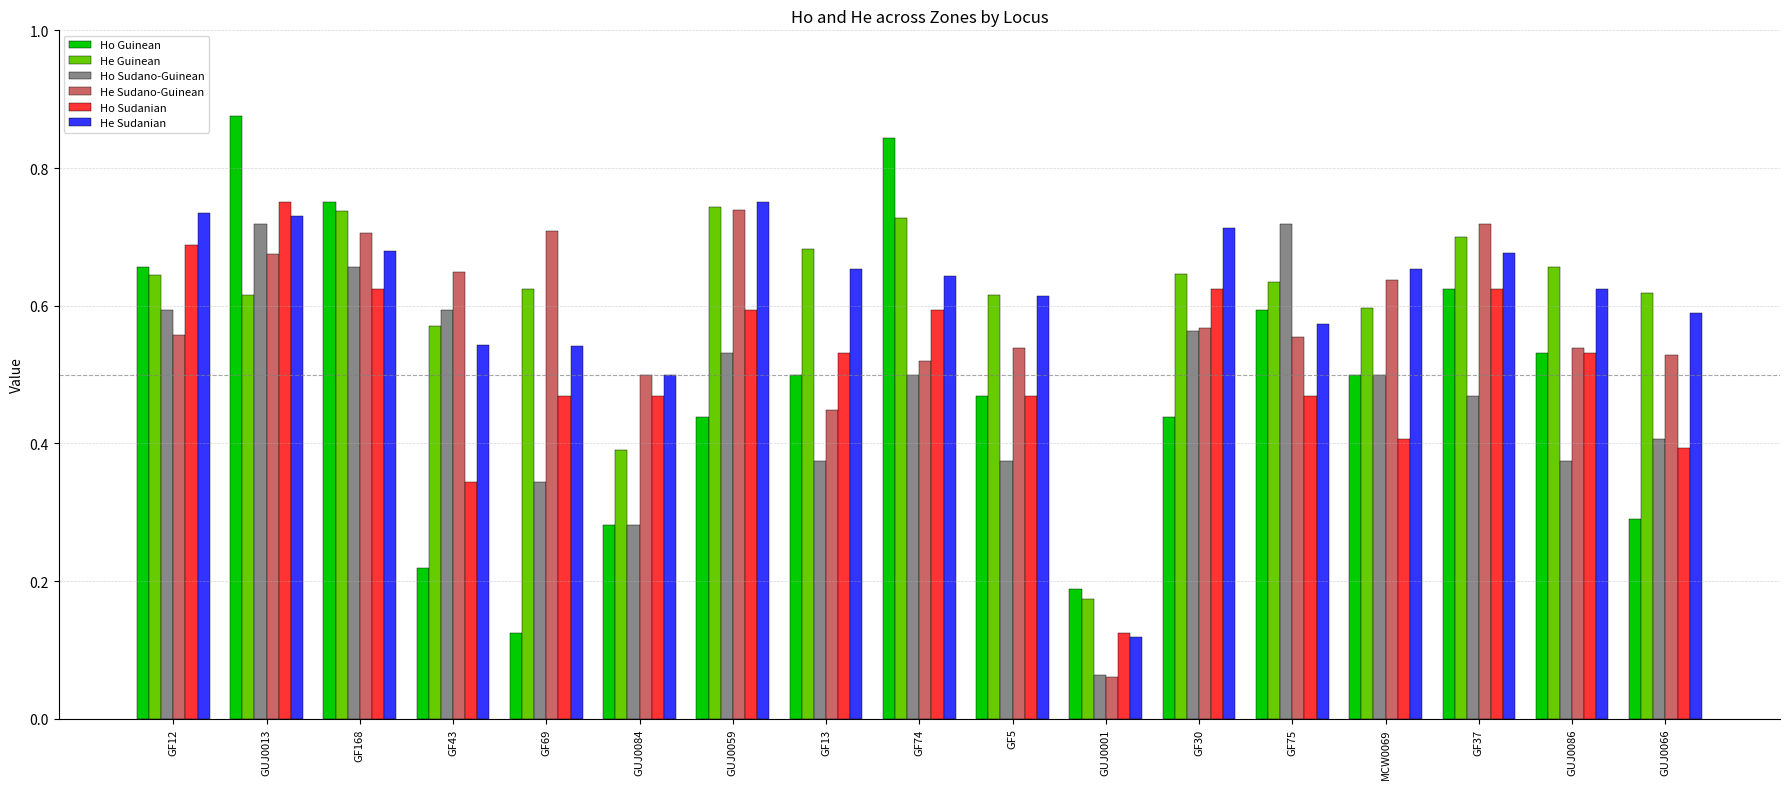

What is the sum of the He Sudano-Guinean values at GF74 and GF168?

1.2